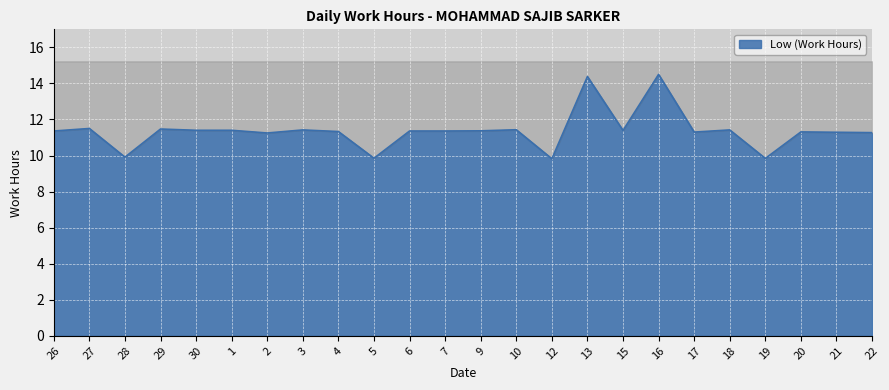

Which has a higher value, 5 or 3?

3